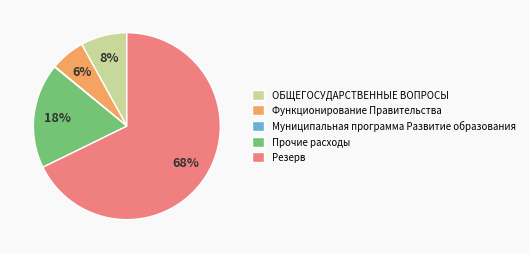

What is the largest slice in the pie chart?

Резерв